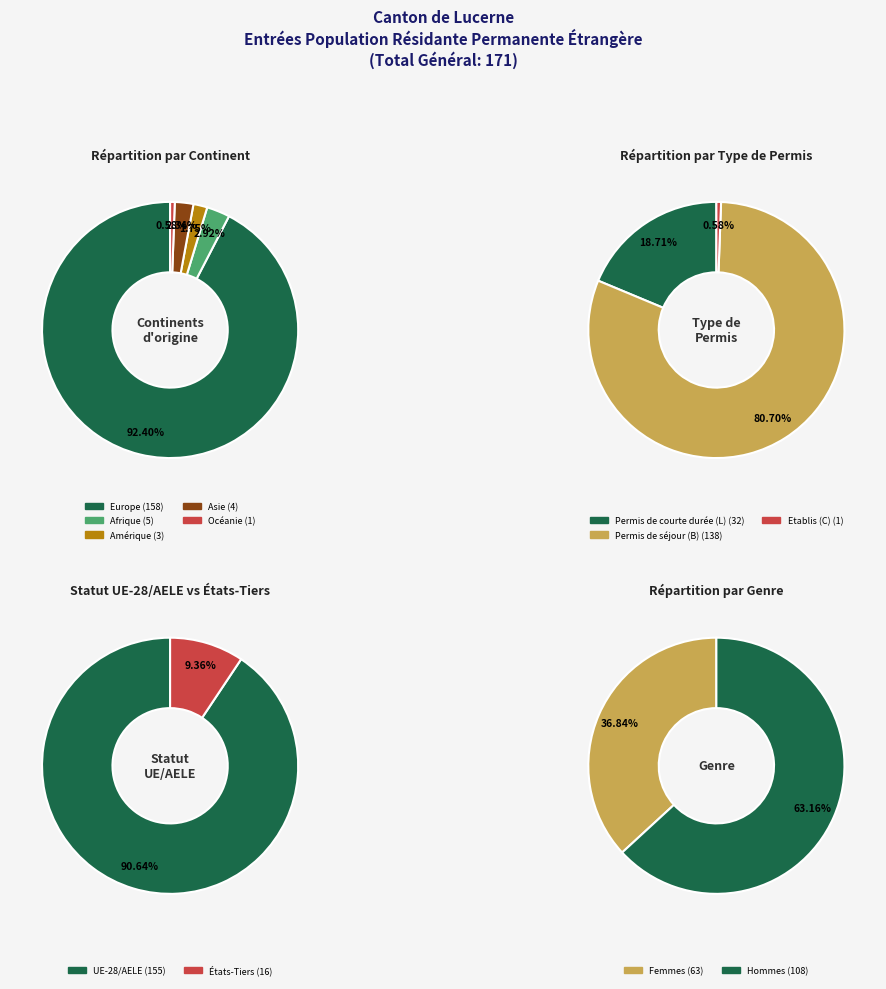

To the nearest percent, what is the difference between the Océanie and Amérique slice percentages?

1%